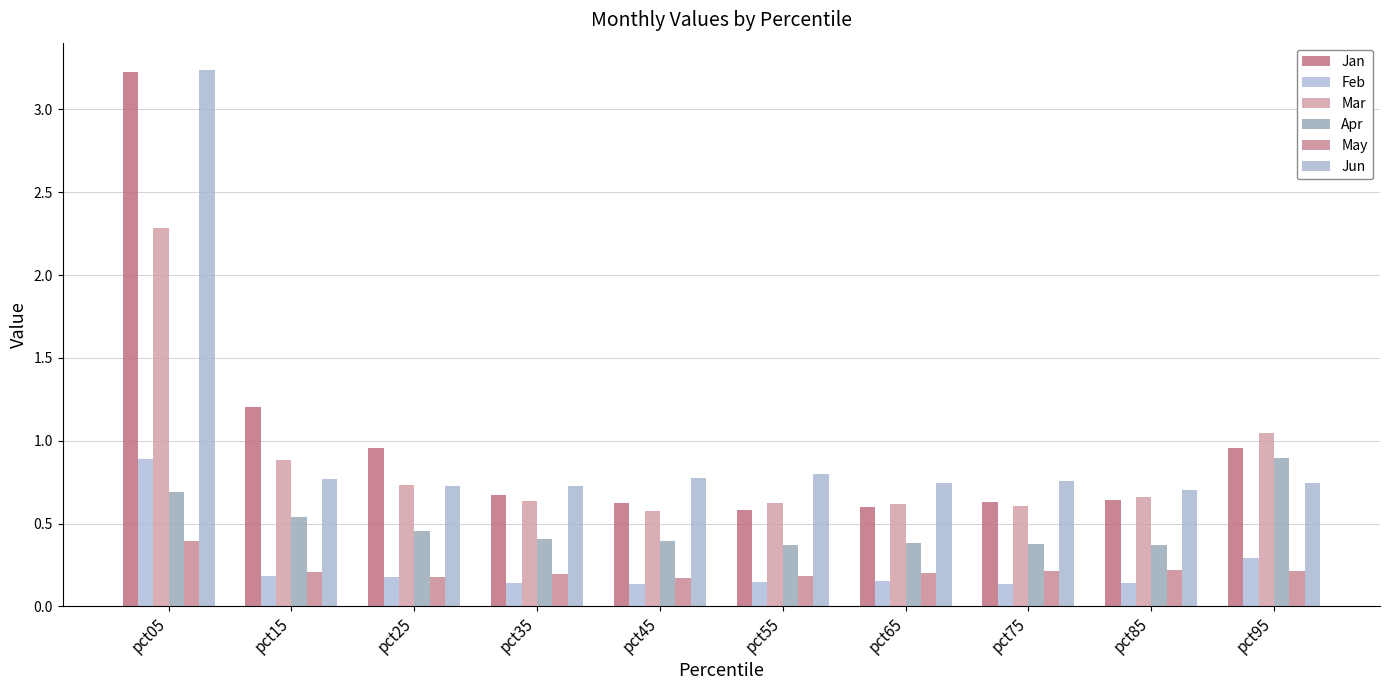

List the labels in order of May value, smallest first.

pct45, pct25, pct55, pct35, pct65, pct15, pct95, pct75, pct85, pct05